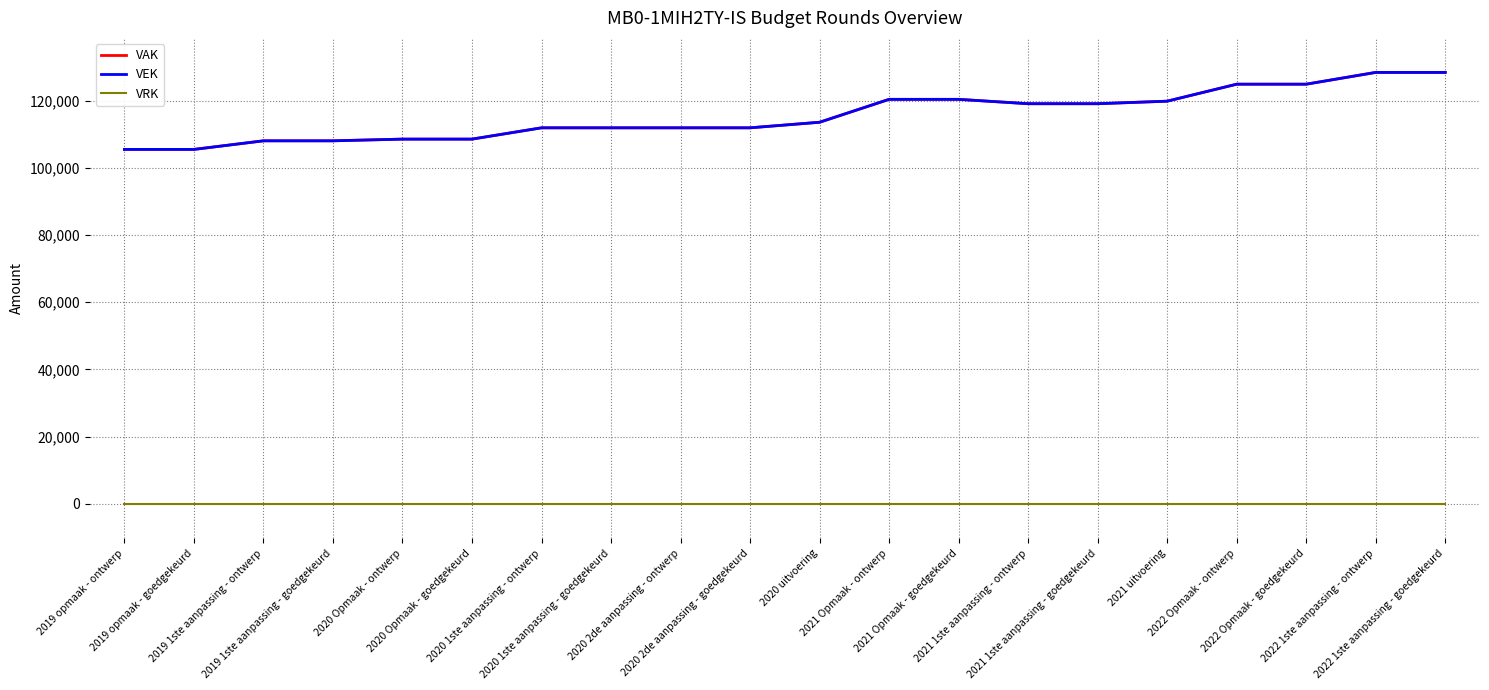

Is the value of VAK at 2020 1ste aanpassing - goedgekeurd greater than the value of VEK at 2020 1ste aanpassing - goedgekeurd?

No